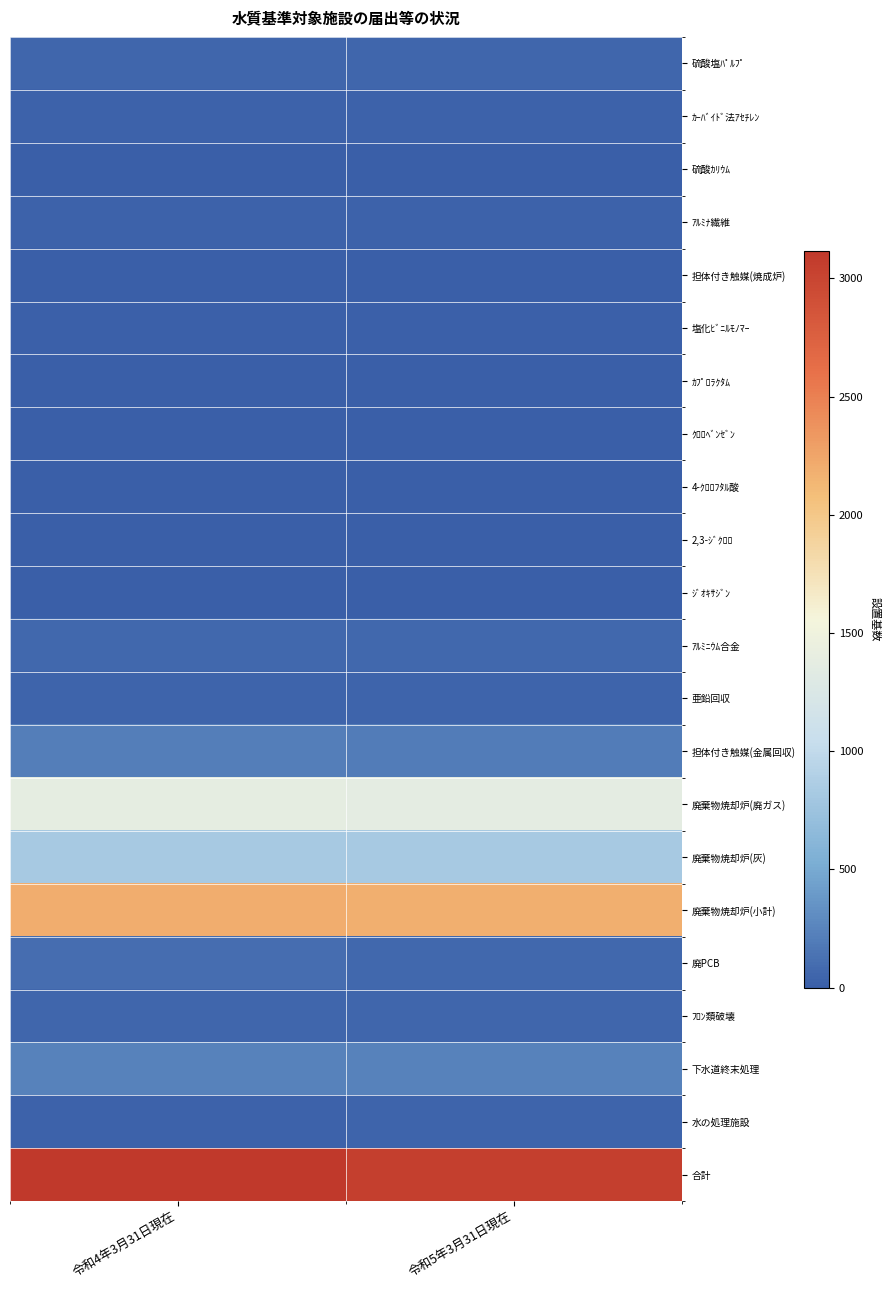

Rank the series by their maximum value, from lowest to highest.

硫酸ｶﾘｳﾑ, 4-ｸﾛﾛﾌﾀﾙ酸, ｼﾞｵｷｻｼﾞﾝ, 2,3-ｼﾞｸﾛﾛ, ｶﾌﾟﾛﾗｸﾀﾑ, ｸﾛﾛﾍﾞﾝｾﾞﾝ, 担体付き触媒(焼成炉), 塩化ﾋﾞﾆﾙﾓﾉﾏｰ, ｱﾙﾐﾅ繊維, ｶｰﾊﾞｲﾄﾞ法ｱｾﾁﾚﾝ, 水の処理施設, 亜鉛回収, ﾌﾛﾝ類破壊, 硫酸塩ﾊﾟﾙﾌﾟ, ｱﾙﾐﾆｳﾑ合金, 廃PCB, 担体付き触媒(金属回収), 下水道終末処理, 廃棄物焼却炉(灰), 廃棄物焼却炉(廃ガス), 廃棄物焼却炉(小計), 合計